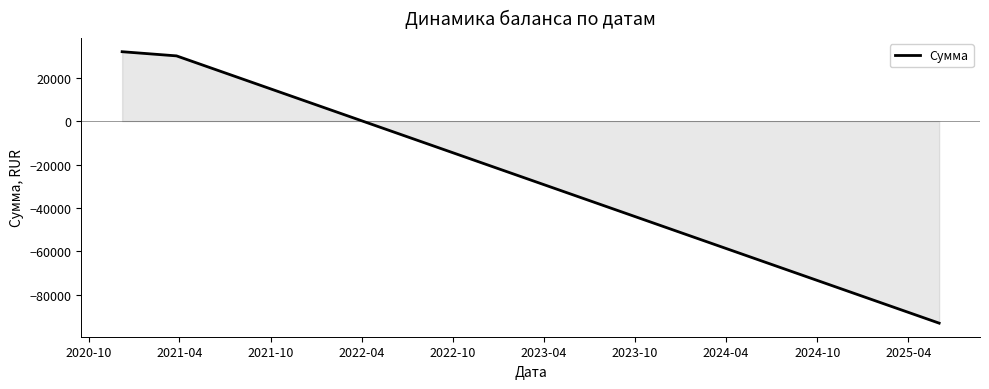

Reading right to left, list all the values displayed in this chart.

-92971.6	30000.0	31917.0